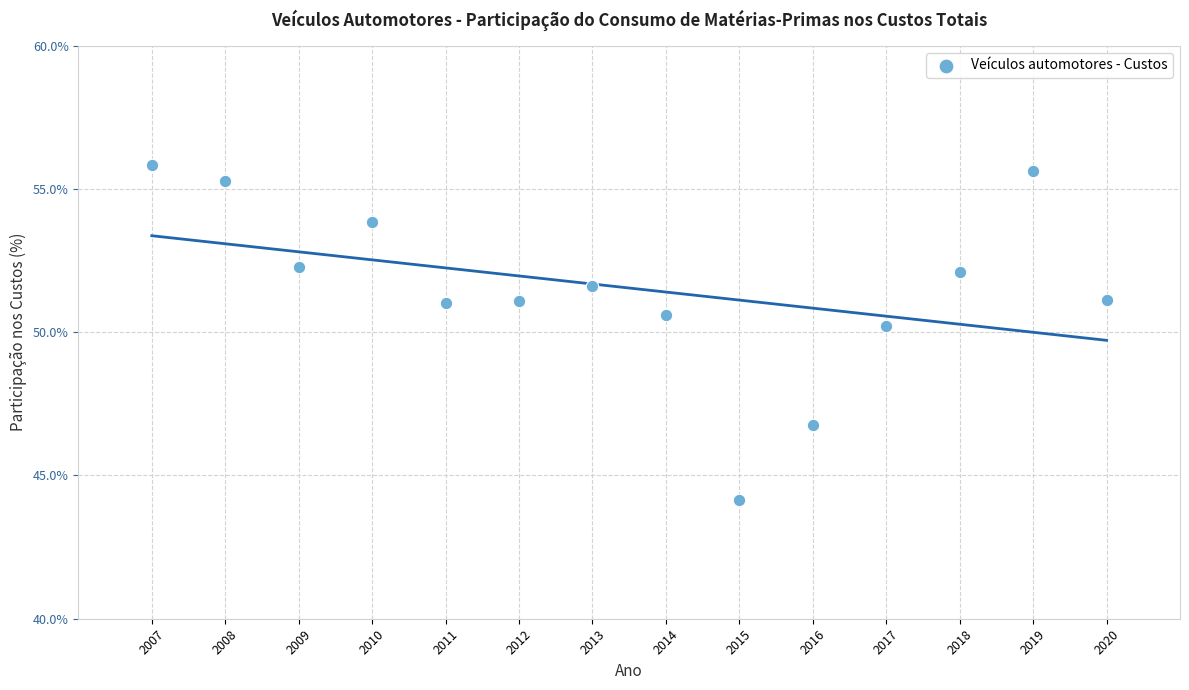

What Y value in the scatter plot is closest to 49?

50.2